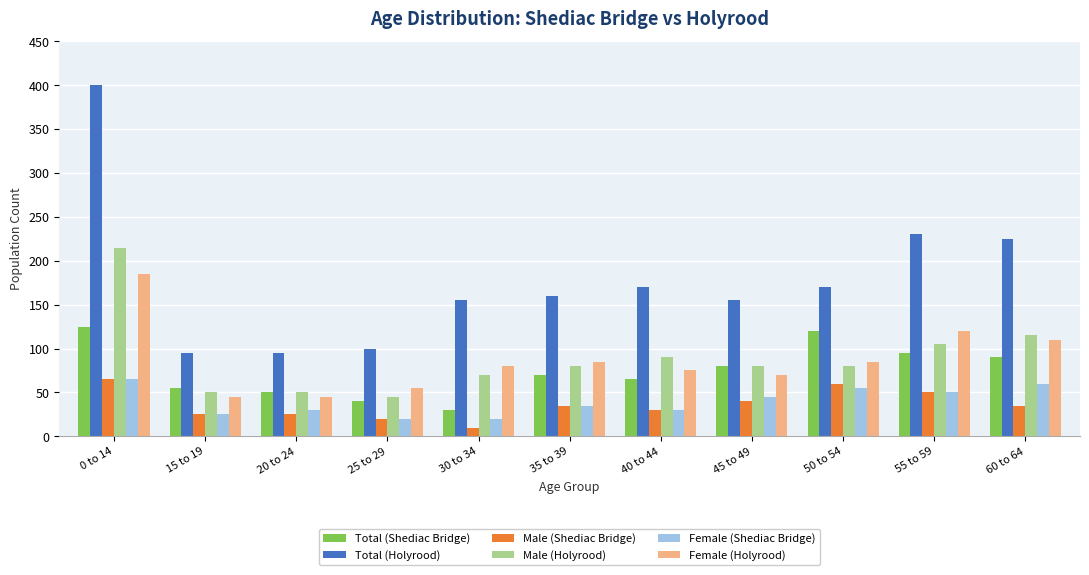

What is the average value of the Female (Holyrood) series?

87